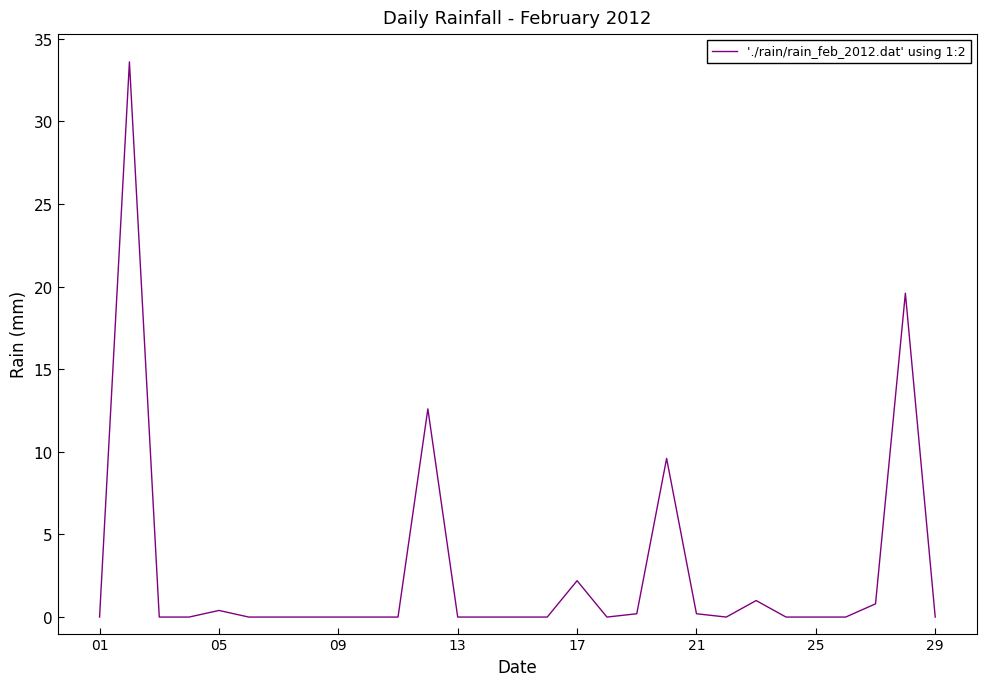

What is the difference between the maximum and minimum values?

33.6